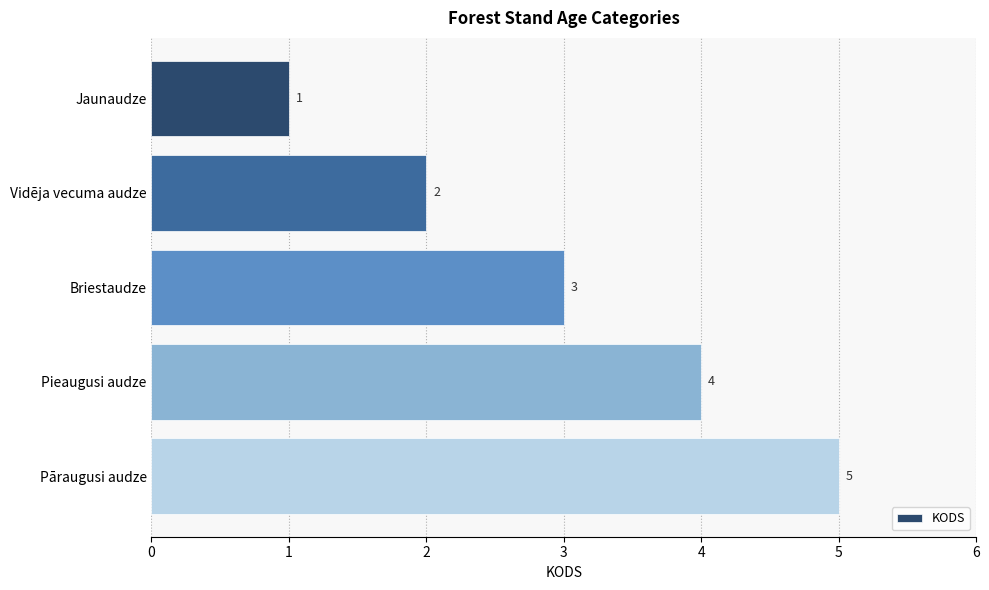

What is the change in value from Briestaudze to Pieaugusi audze?

+1